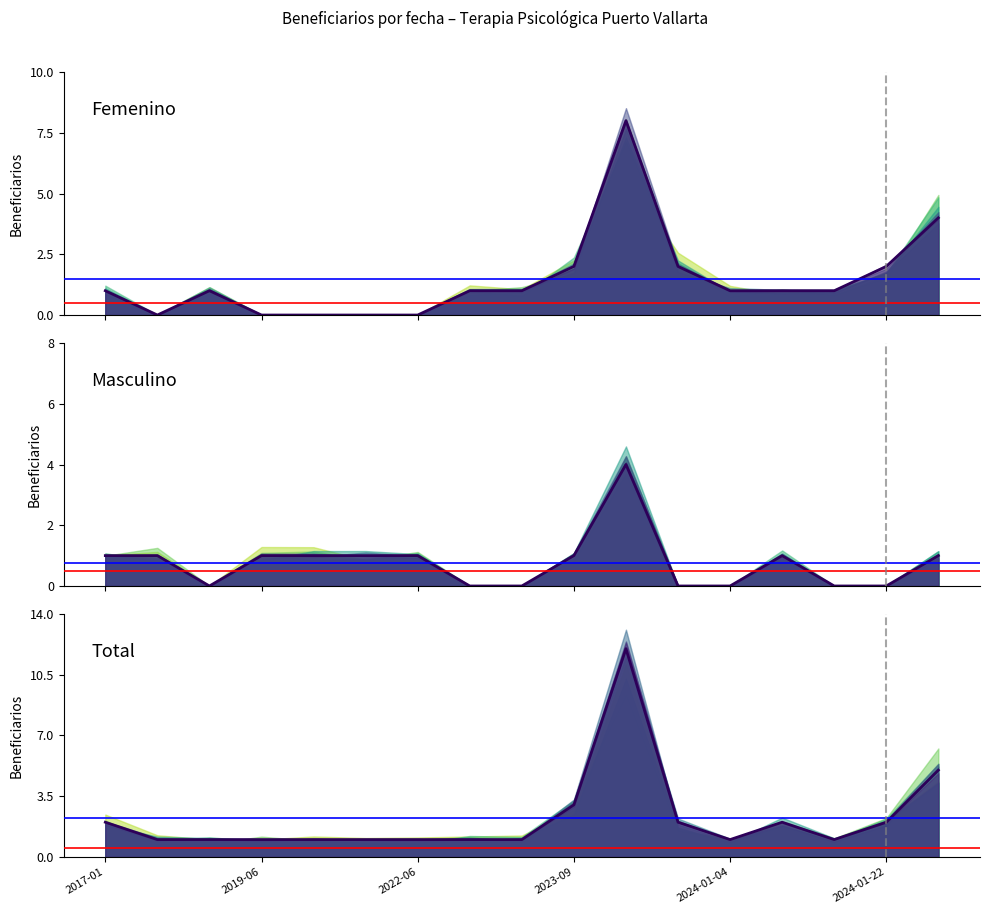

At how many categories does at least one series exceed 8?

1